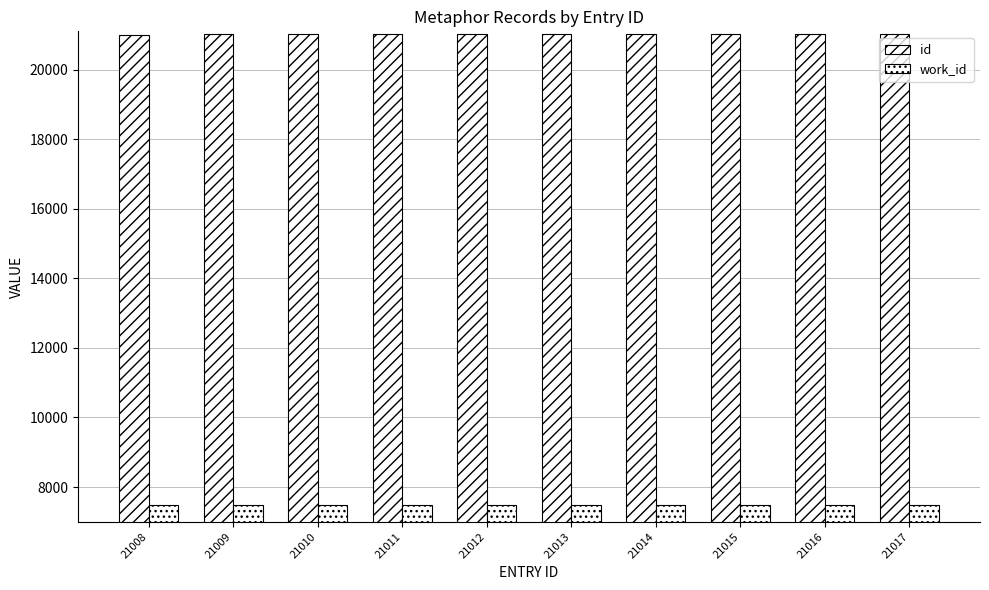

Which category has the lowest value across all series?

21008